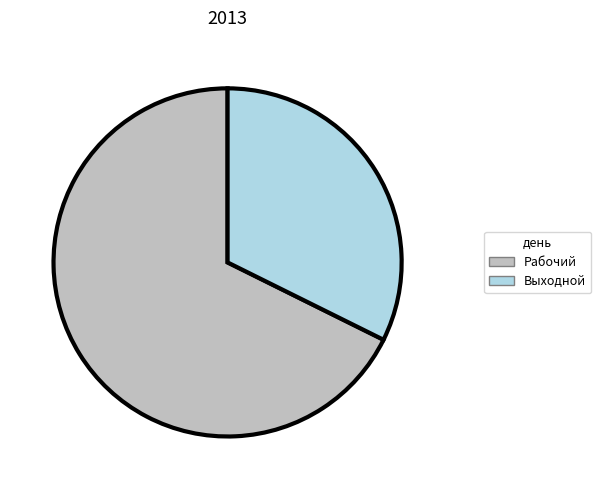

Approximately how many times larger is the value at Выходной compared to Рабочий?

0.5